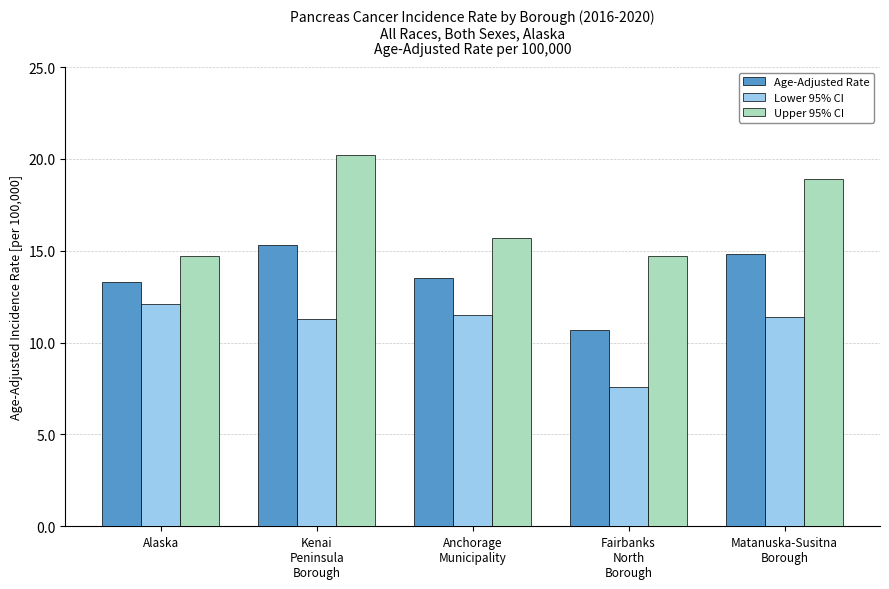

The Lower 95% CI series shows 6.7 at Alaska. True or false?

False